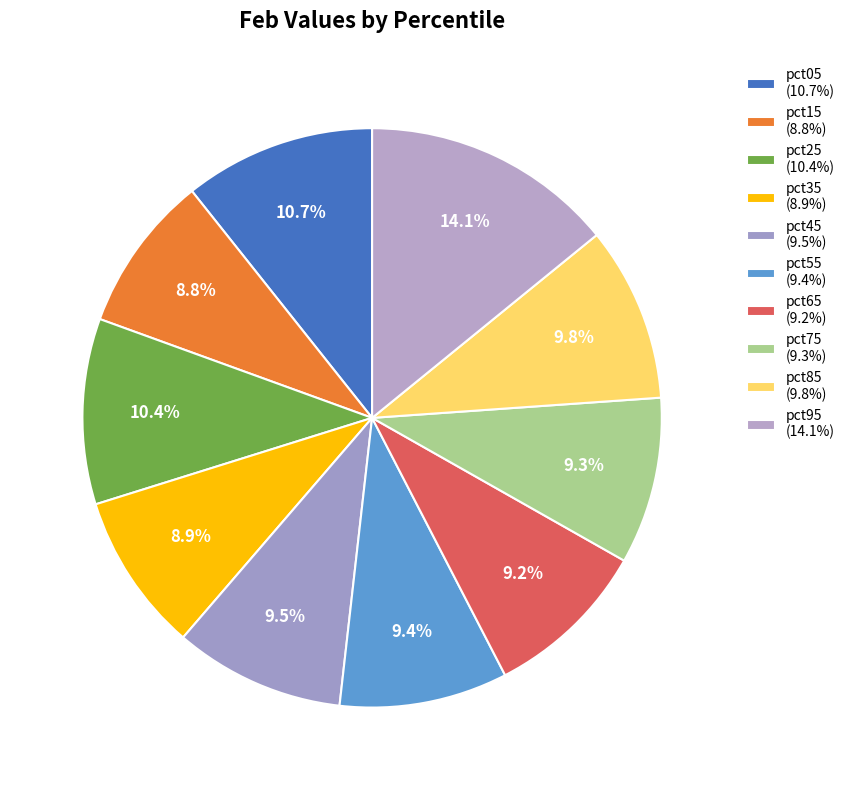

To the nearest percent, what is the combined percentage of pct45 and pct05?

20%